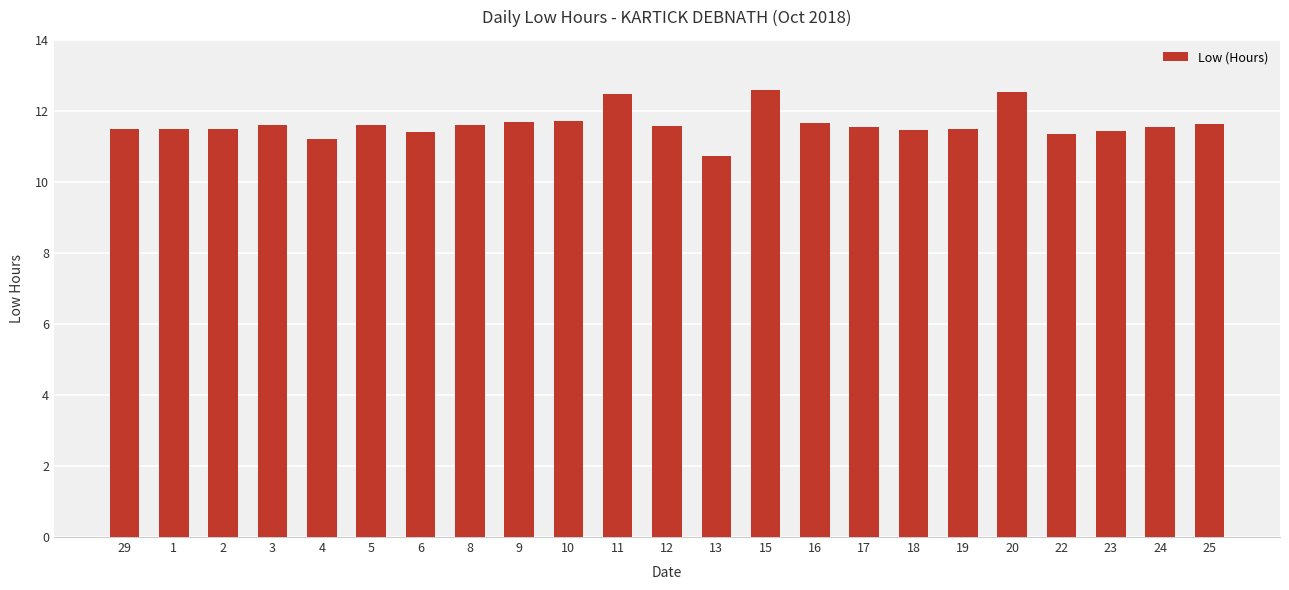

The value at 22 is 11.3. True or false?

True